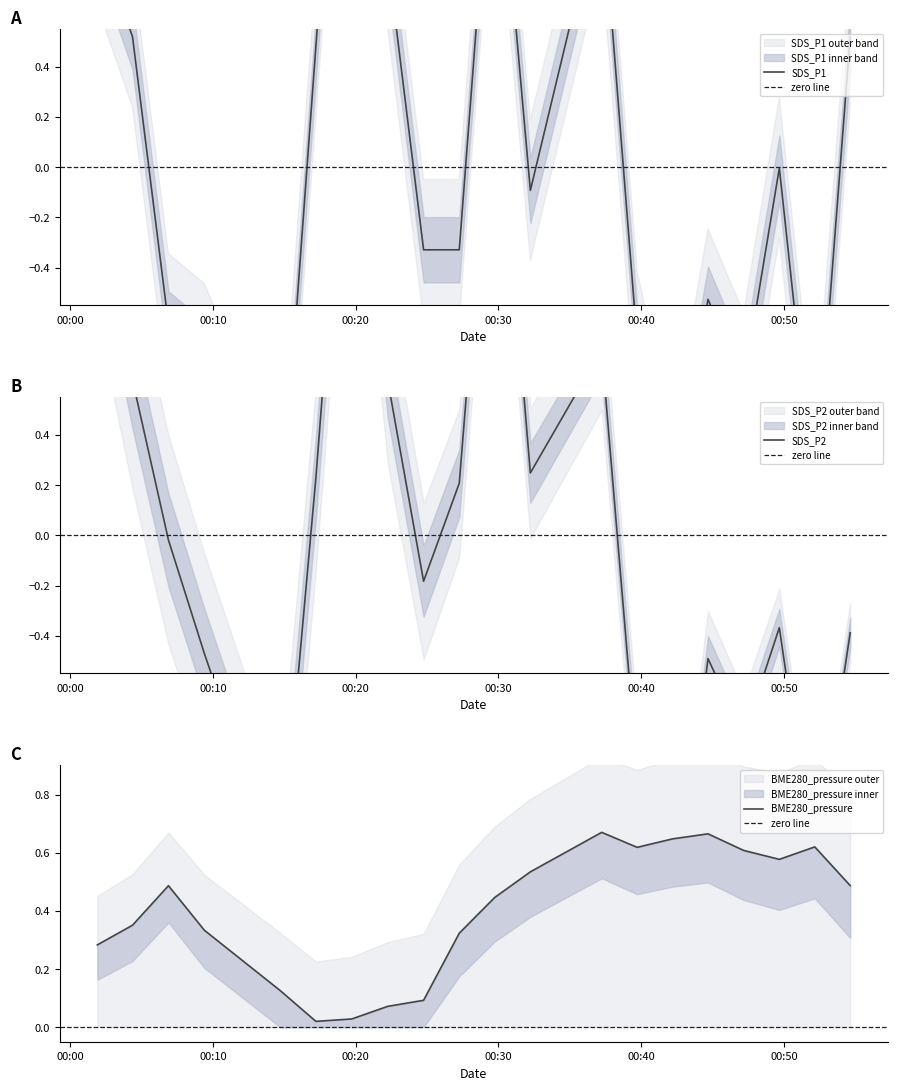

What is the greatest value displayed?

2.4